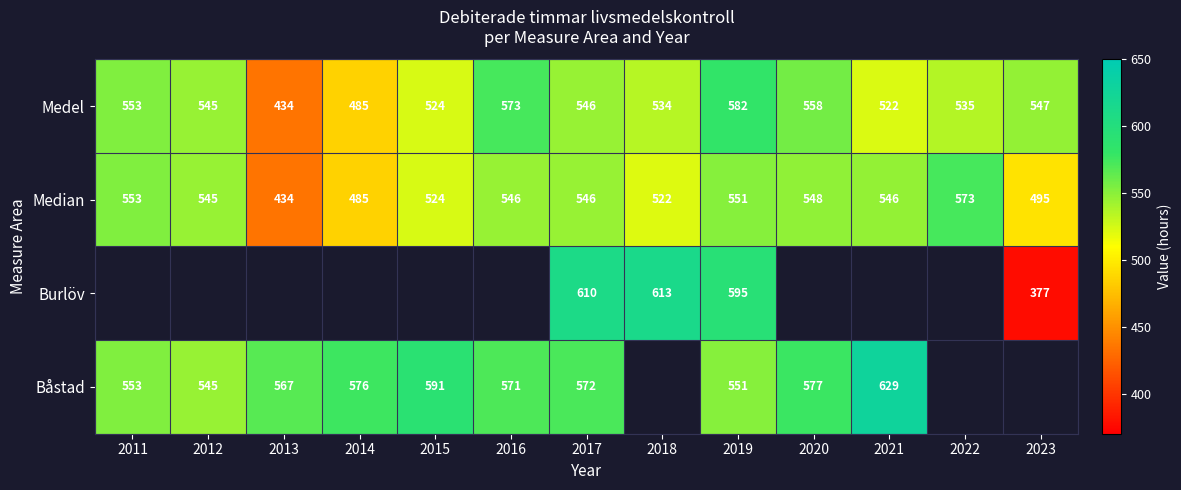

At which label does Medel first exceed 545?

2011